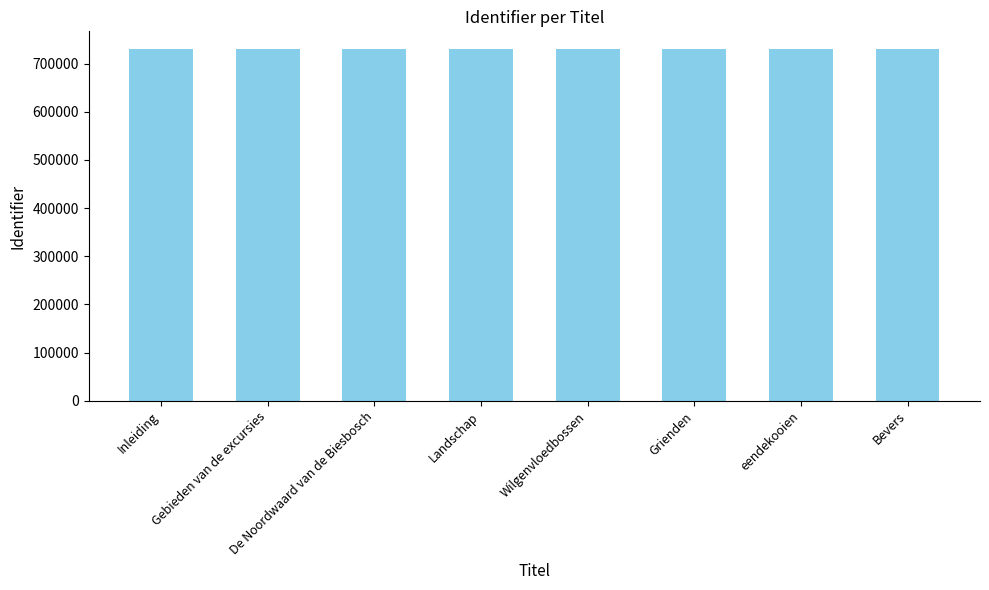

What is the difference between the maximum and second lowest values?

75